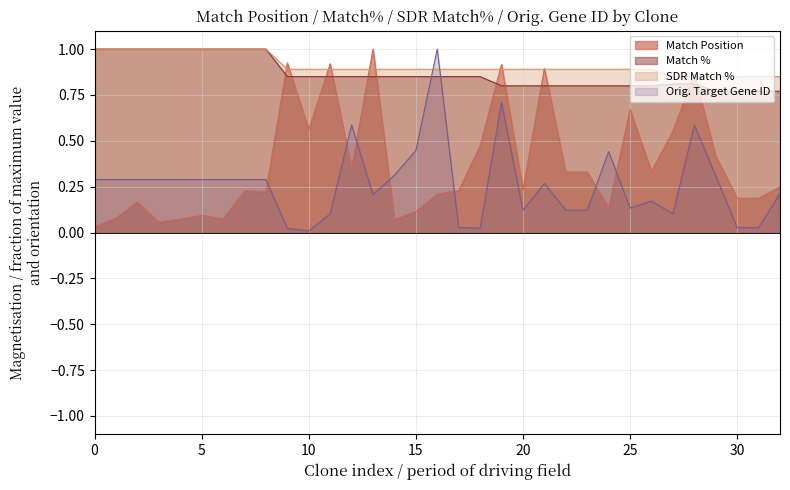

What is the maximum value shown in the chart?

1.0